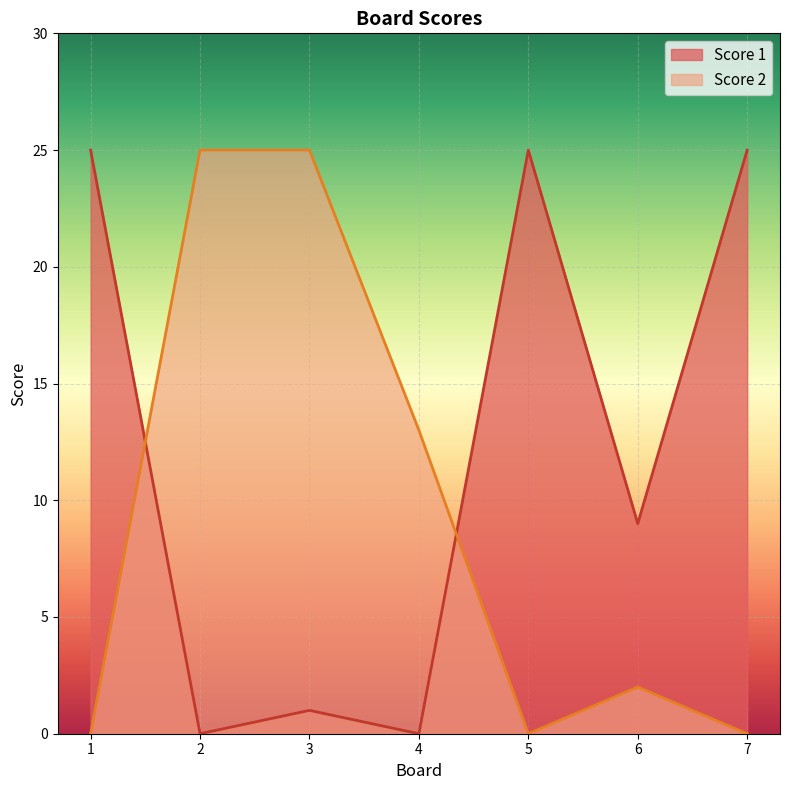

List the labels in order of Score 1 value, smallest first.

2, 4, 3, 6, 1, 5, 7